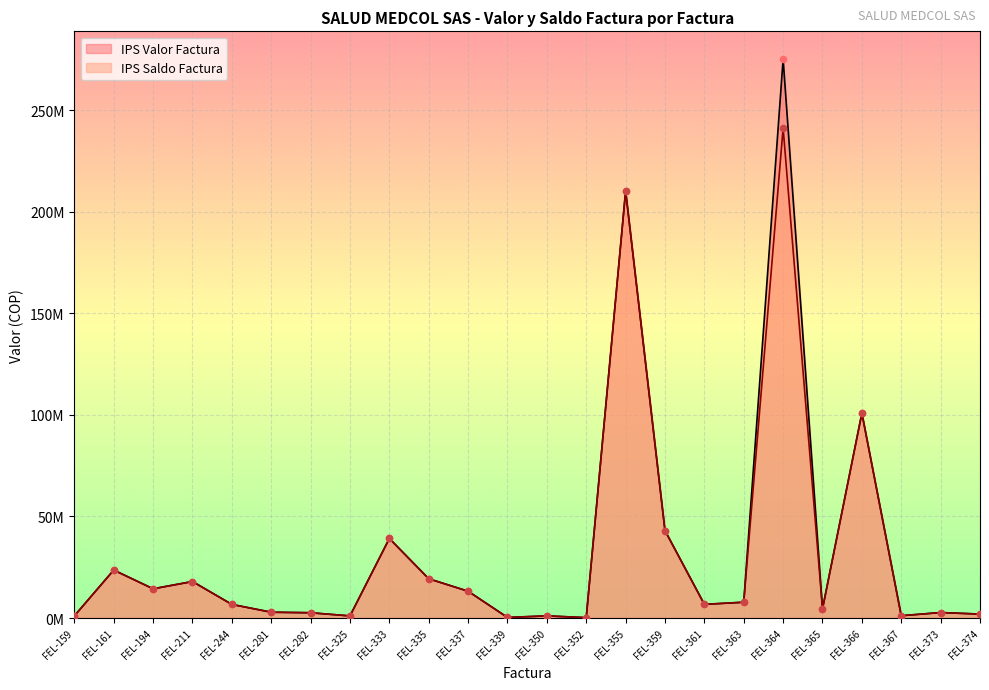

At which category is the sum across all series the highest?

FEL-364